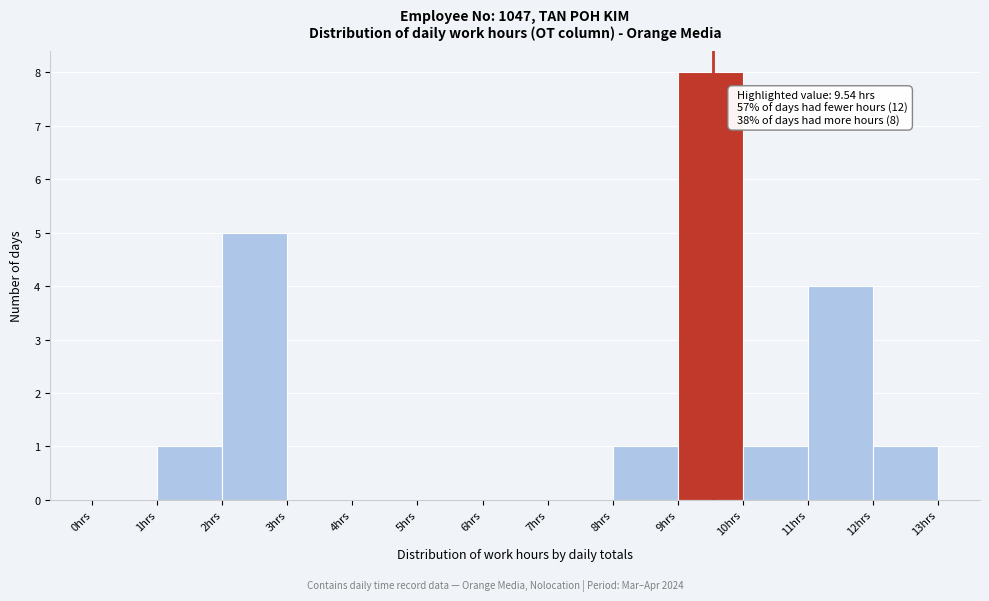

Over which range of the x-axis is the bar tallest?

9 to 10